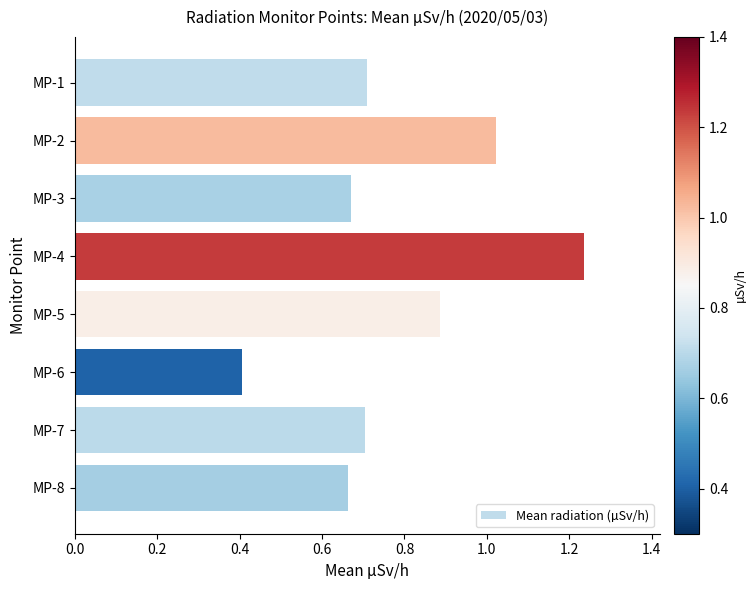

True or false: the data shows 0.4 at MP-6.

True